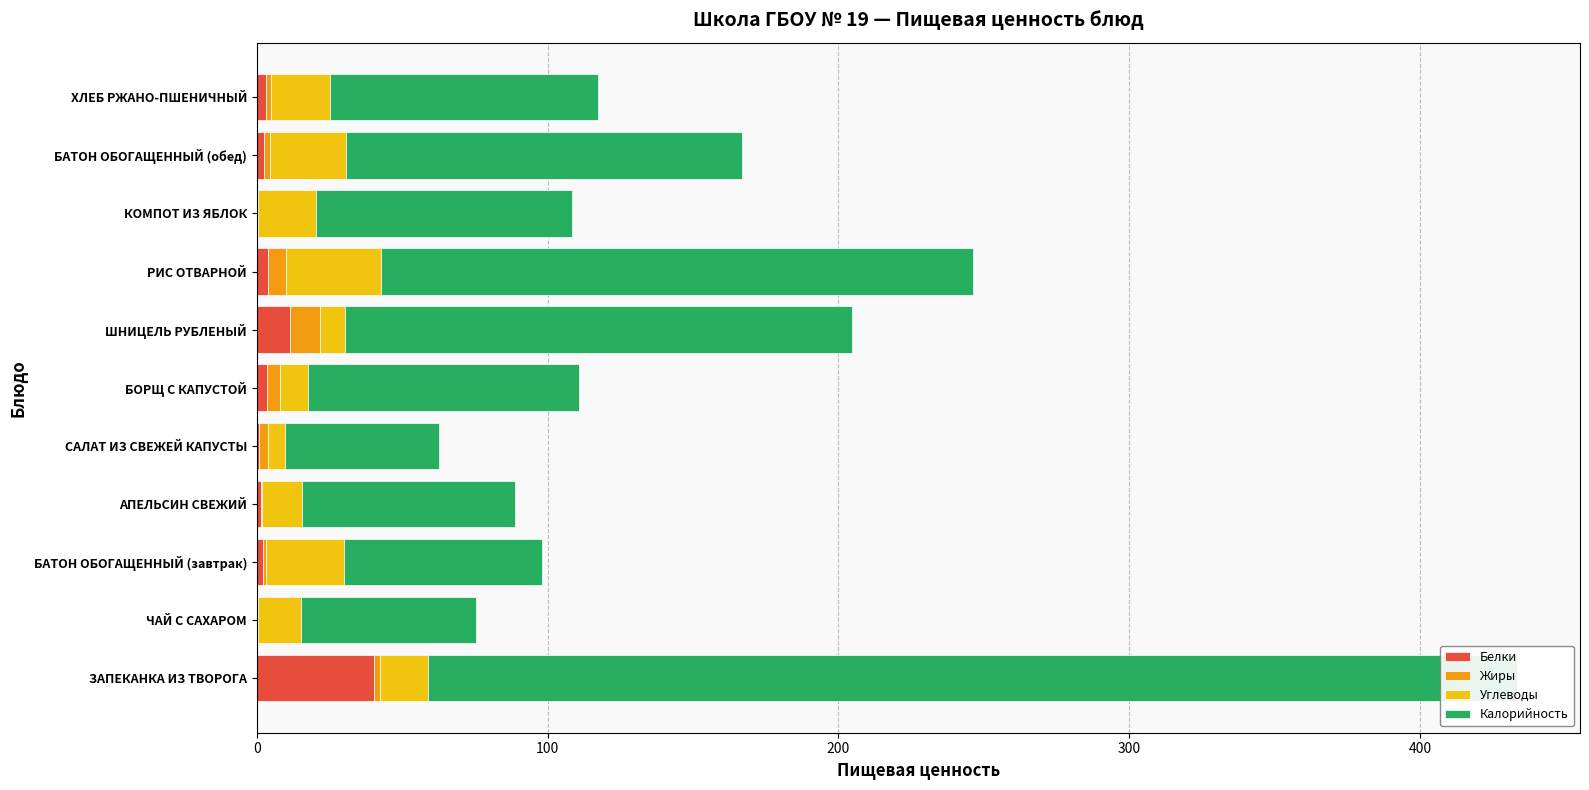

What is the difference between the second highest and second lowest values in the Калорийность series?

143.3